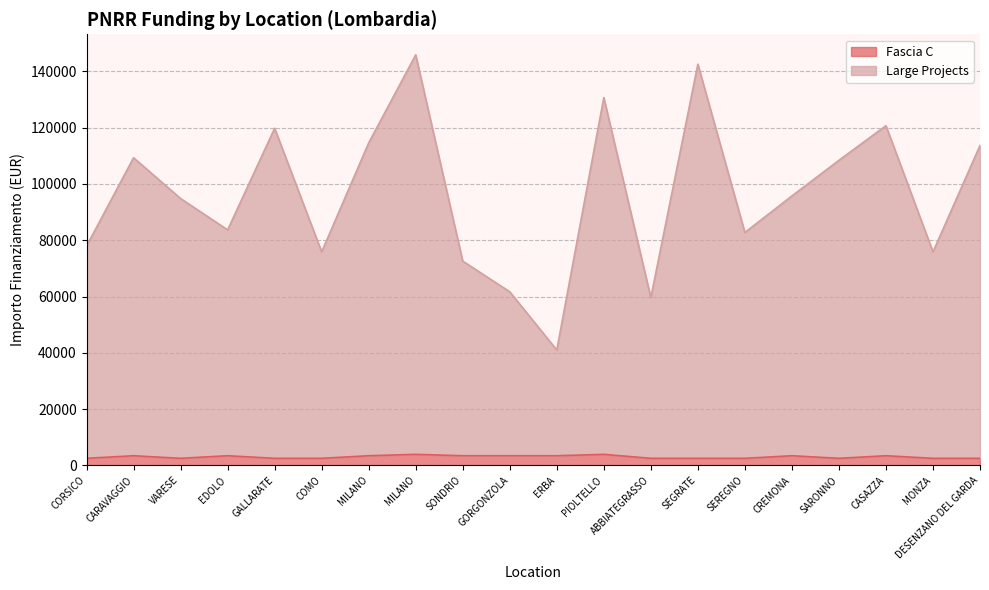

Between GORGONZOLA and SARONNO, which is larger?

GORGONZOLA